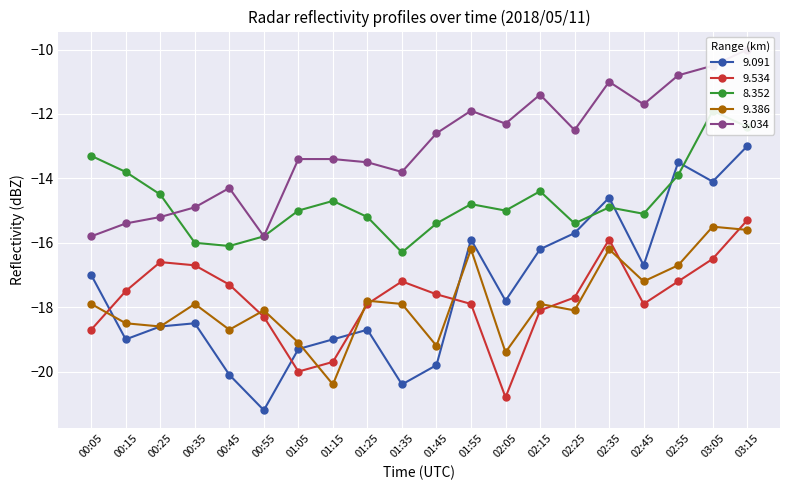

How many data points does each series have?

20